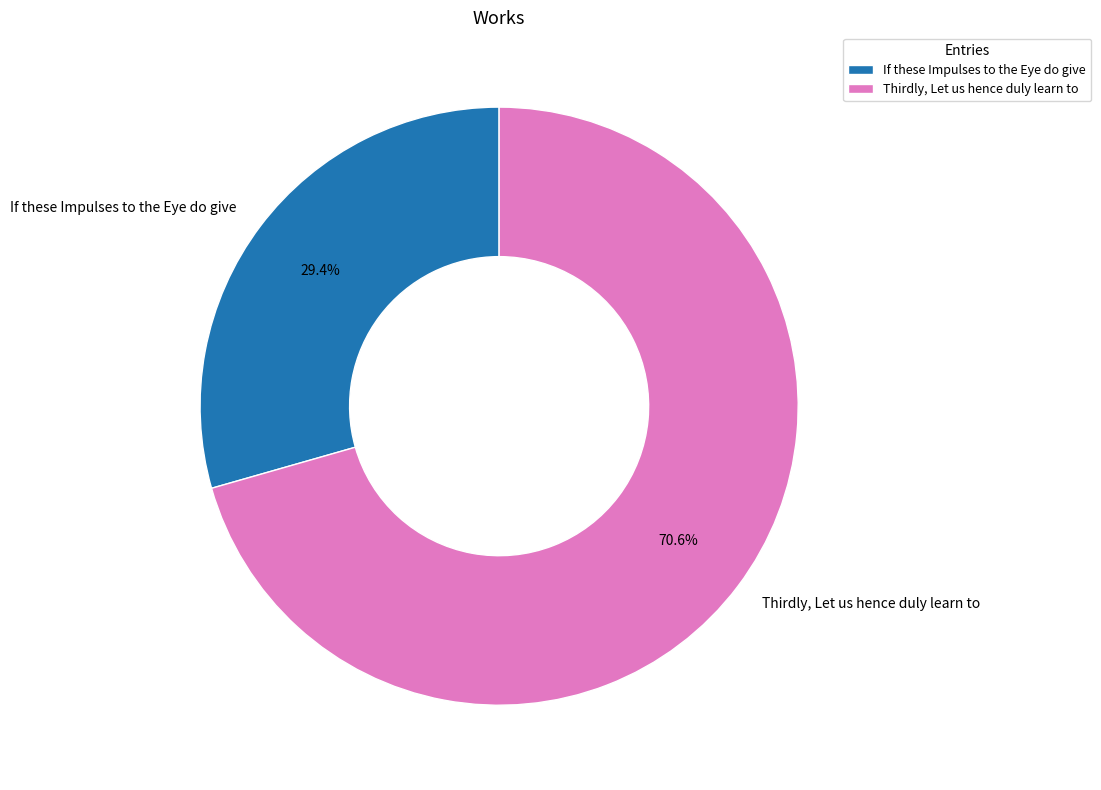

Which slice represents more than half of the pie?

Thirdly, Let us hence duly learn to